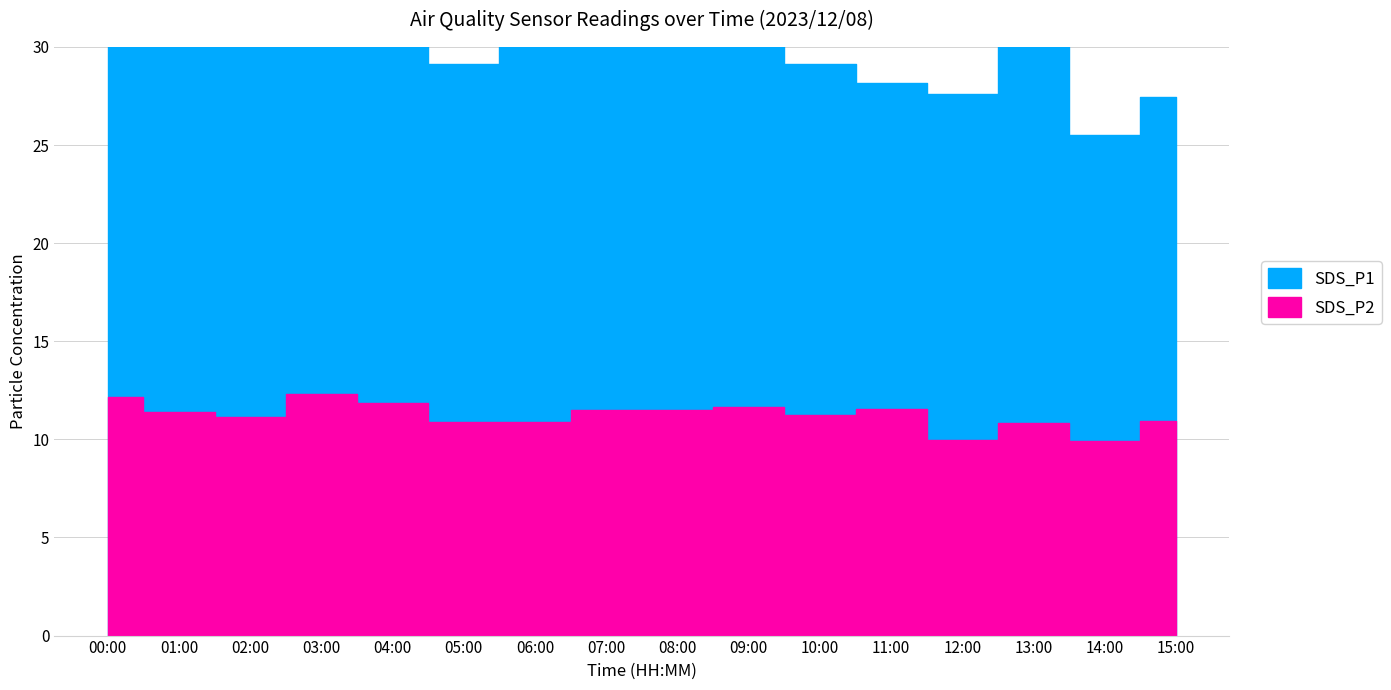

What is the value of the SDS_P1 point at the 16th from the left?

16.5